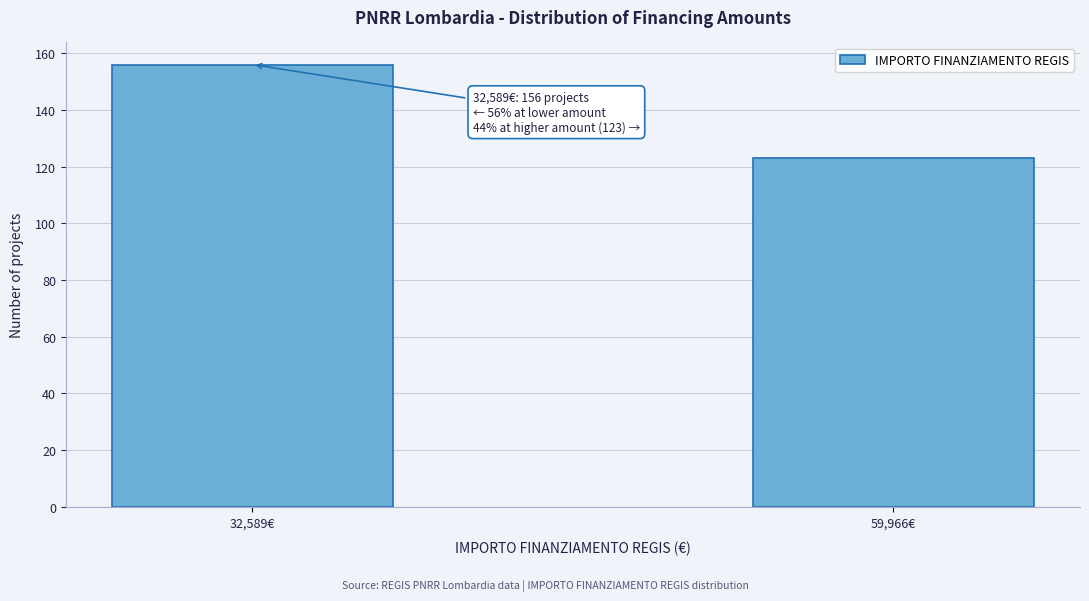

Reading left to right, what are all the values shown in this chart?

156	123